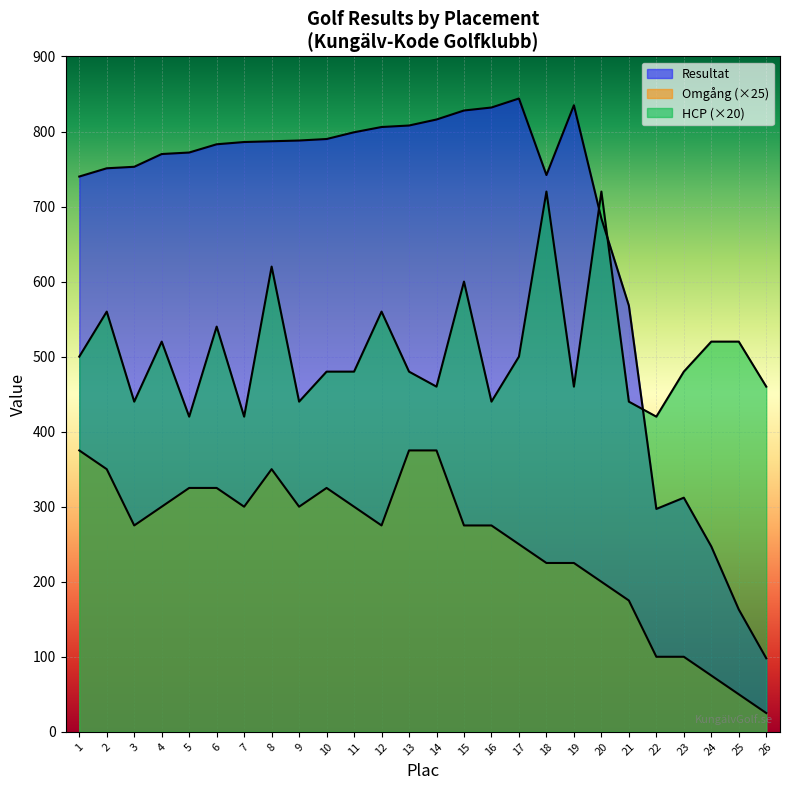

What is the difference between the HCP values at 26 and 24?

60